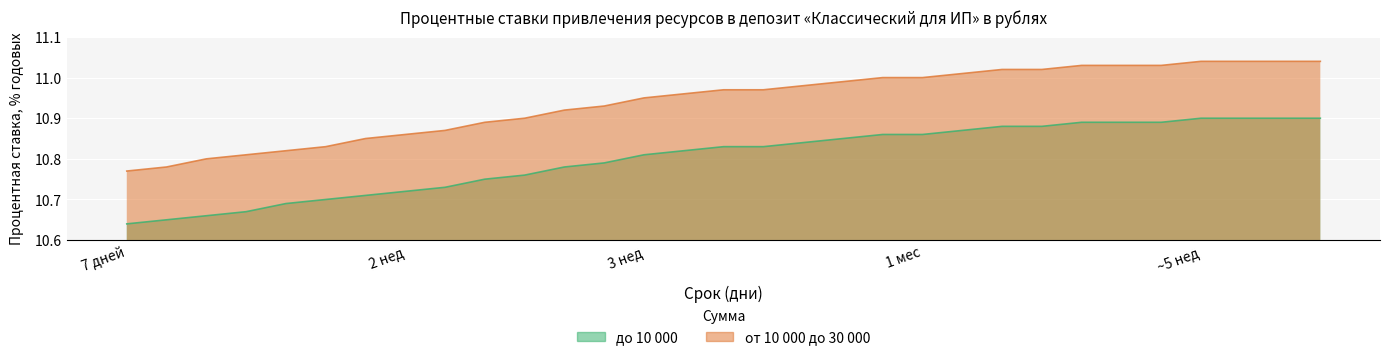

What is the highest value of the от 10 000 до 30 000 series?

11.0